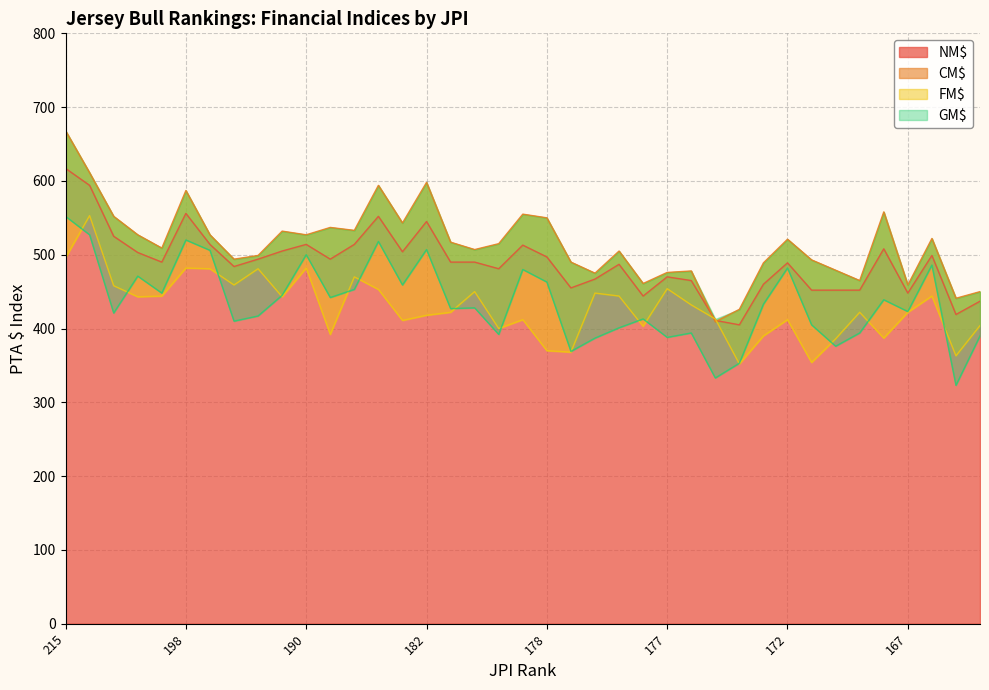

What is the smallest value displayed?

323